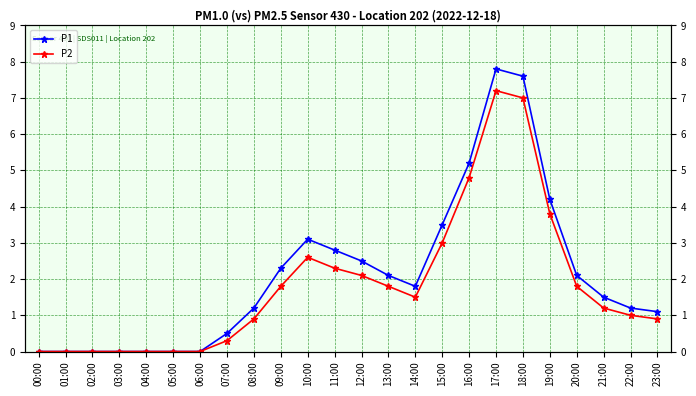

Rank the series by their maximum value, from lowest to highest.

P2, P1